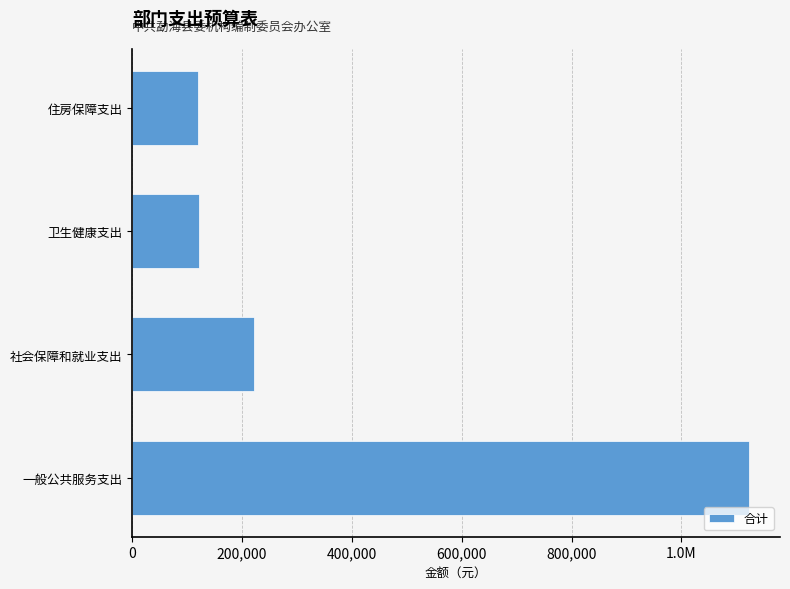

Does the chart contain stacked bars?

No